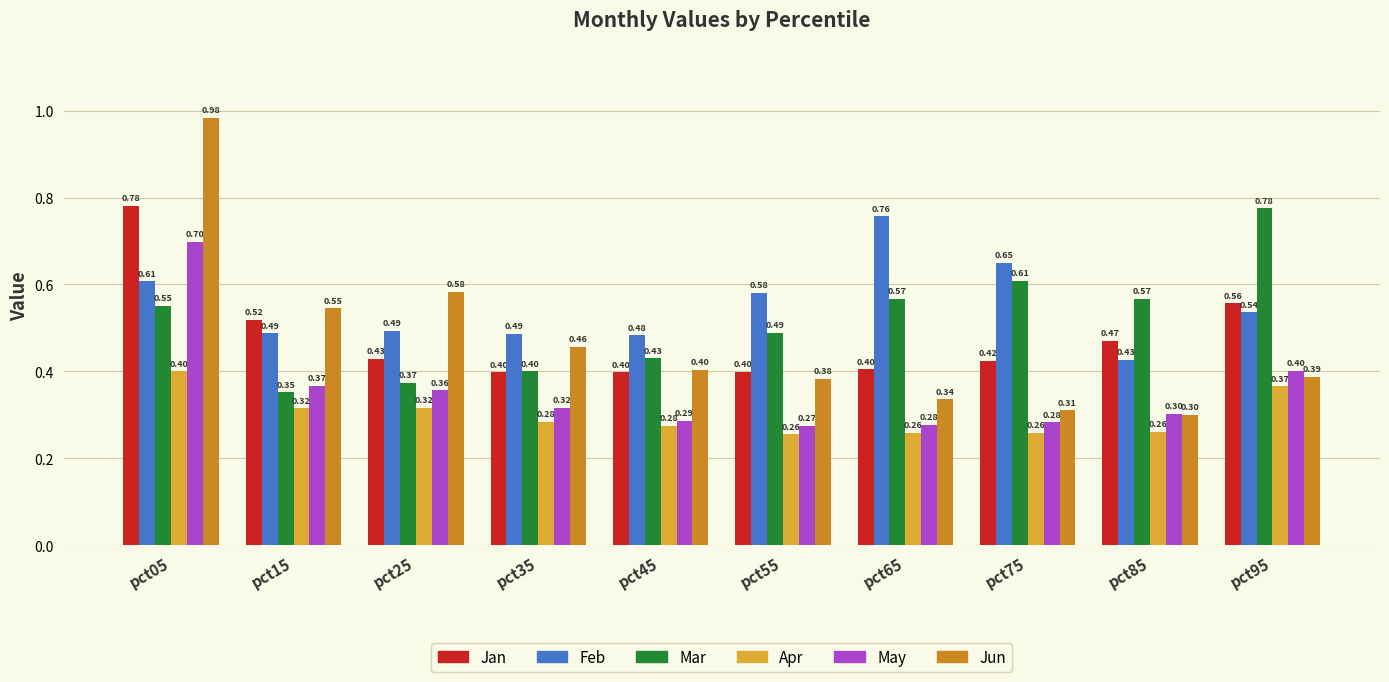

How many bars are there in total?

60